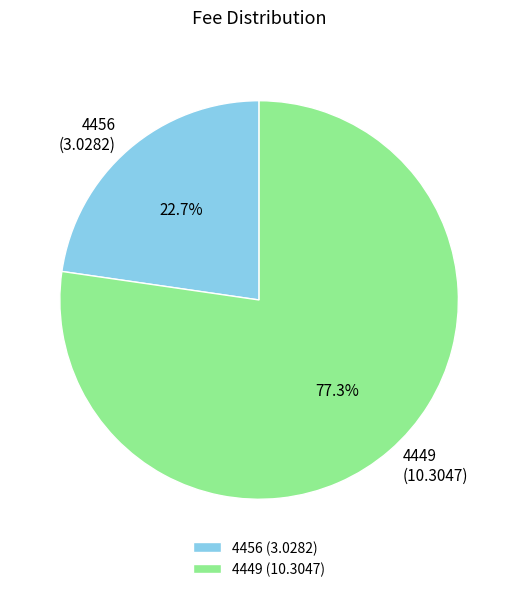

To the nearest percent, what is the difference between the largest and smallest slice percentages?

55%